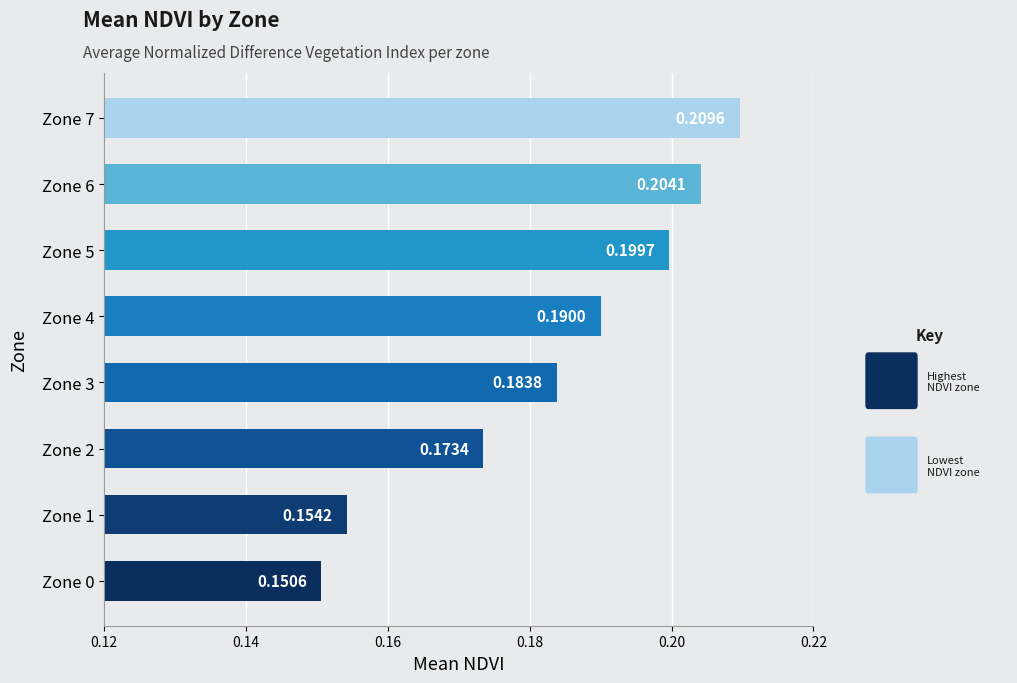

What is the sum of the values at Zone 7 and Zone 1?

0.4